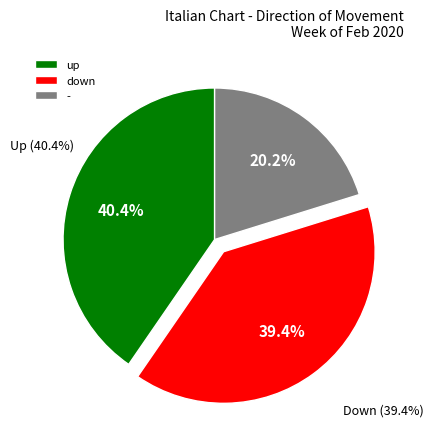

Between down and up, which is larger?

up